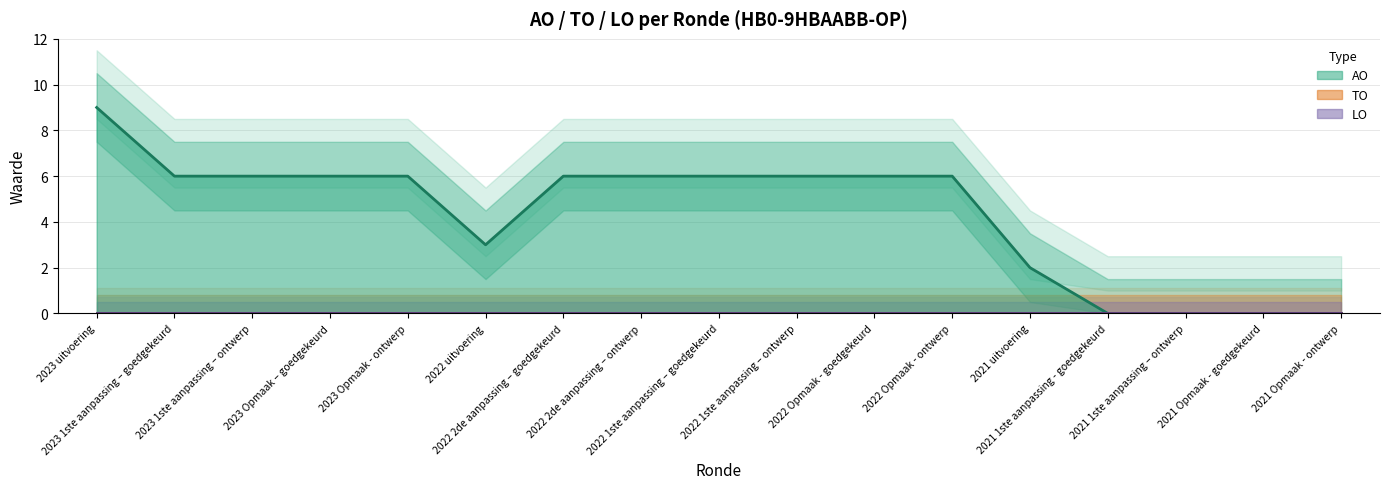

What position from the right is 2023 1ste aanpassing – goedgekeurd?

16